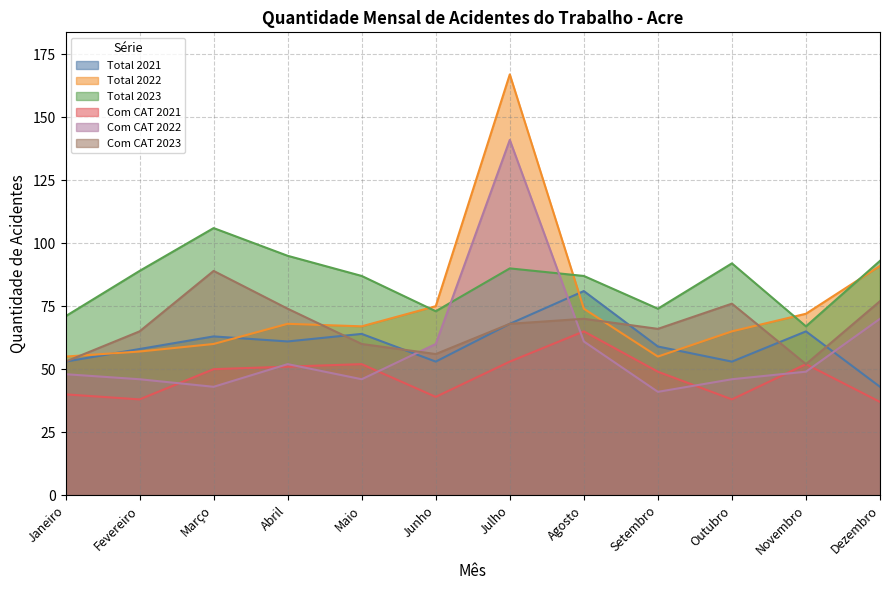

At which category does the chart reach its peak across all series?

Julho